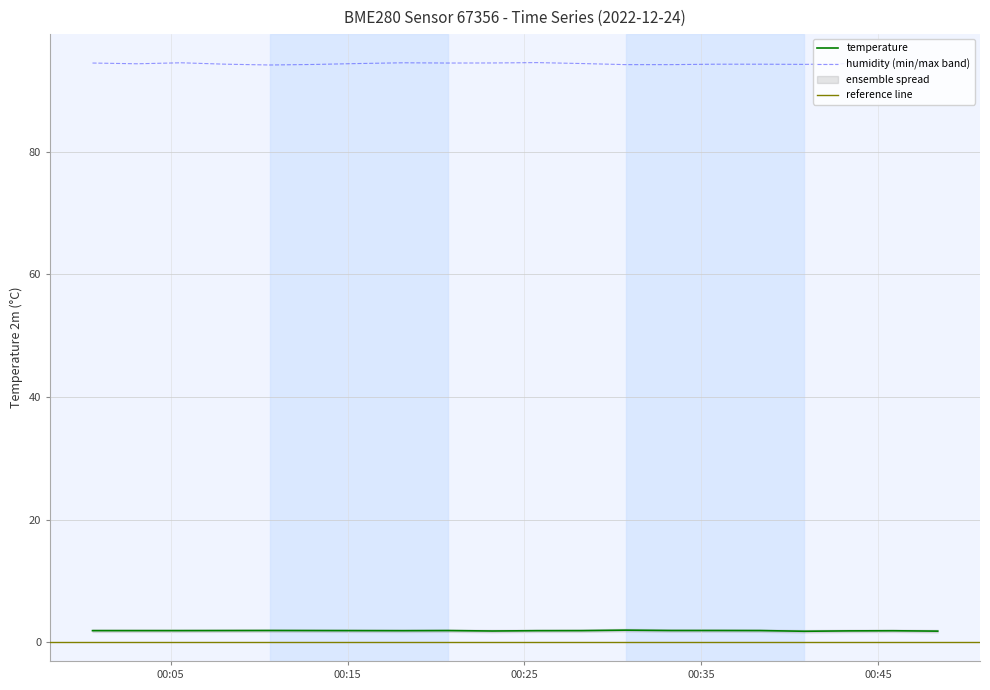

Rank the categories by temperature value from highest to lowest.

2022-12-24T00:30:44, 2022-12-24T00:10:38, 2022-12-24T00:33:14, 2022-12-24T00:35:49, 2022-12-24T00:08:07, 2022-12-24T00:13:08, 2022-12-24T00:20:40, 2022-12-24T00:38:20, 2022-12-24T00:00:35, 2022-12-24T00:03:06, 2022-12-24T00:05:36, 2022-12-24T00:15:39, 2022-12-24T00:28:13, 2022-12-24T00:18:09, 2022-12-24T00:25:42, 2022-12-24T00:45:51, 2022-12-24T00:43:21, 2022-12-24T00:23:11, 2022-12-24T00:48:22, 2022-12-24T00:40:50